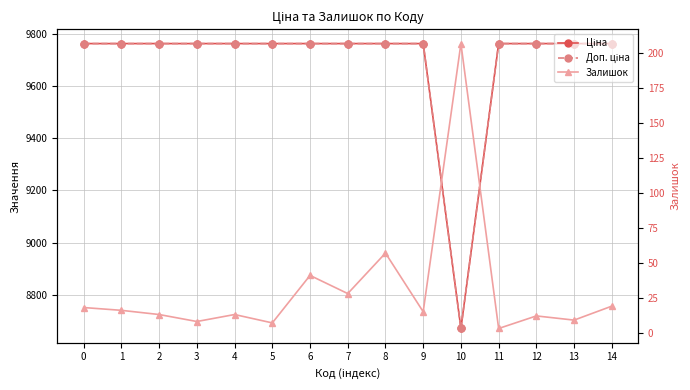

How many values in the Доп. ціна series exceed 9764?

14